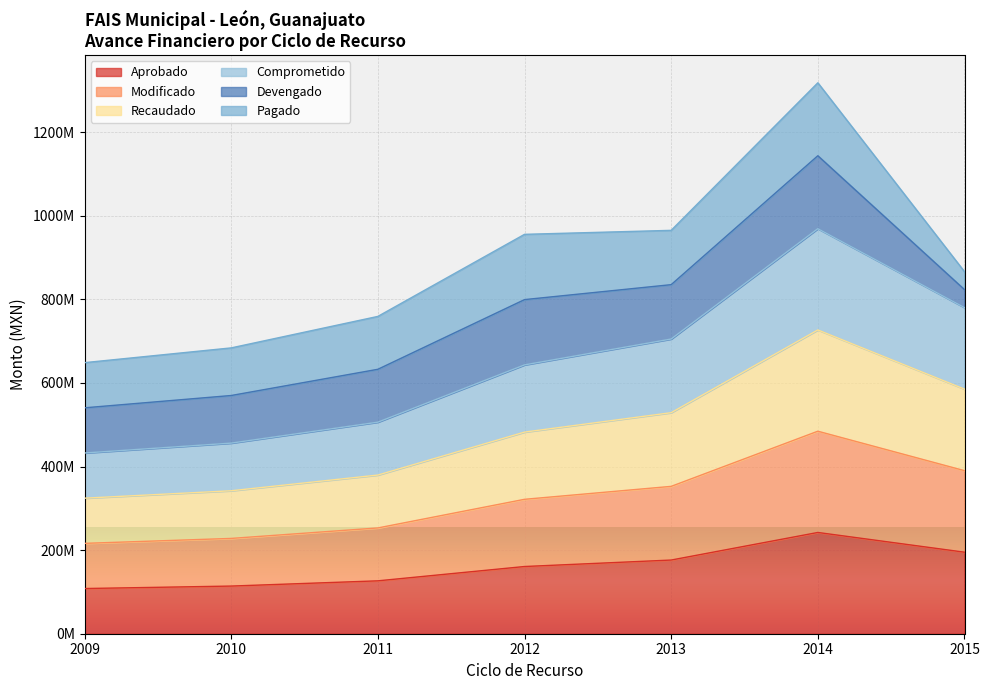

Which series has the largest total across all categories?

Aprobado